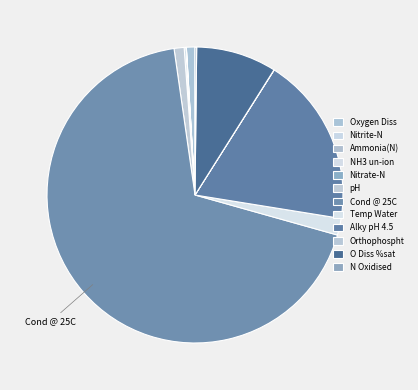

Which slice is the largest?

Cond @ 25C